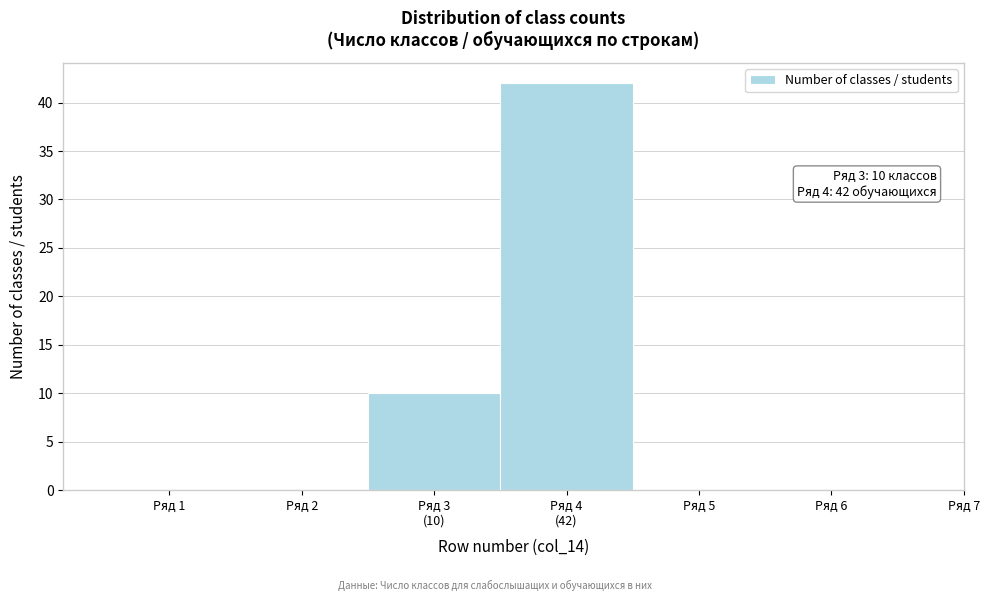

What is the sum of all values?

52